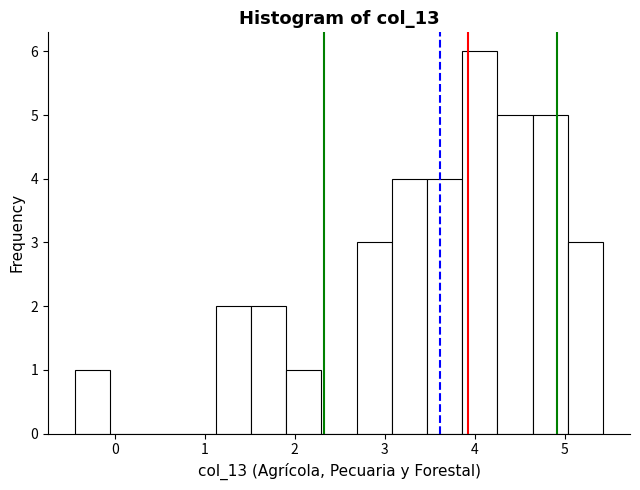

Around what value on the x-axis is the tallest bar? Give the approximate position of its centre, as read against the axis.

4.1